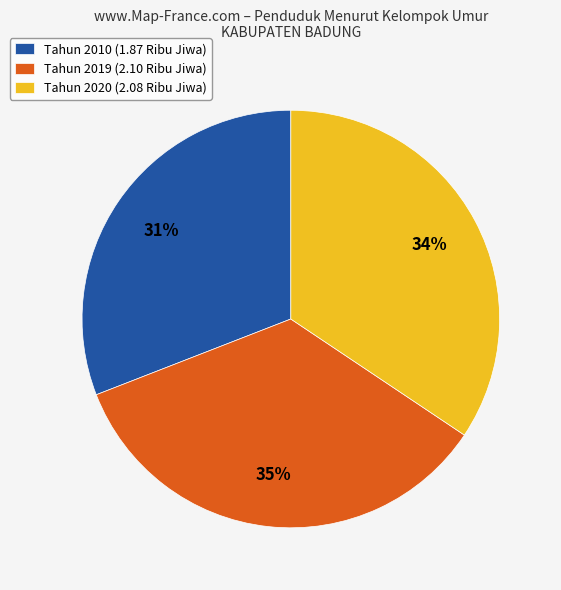

Approximately how many times larger is the value at Tahun 2020 (2.08 Ribu Jiwa) compared to Tahun 2019 (2.10 Ribu Jiwa)?

1.0